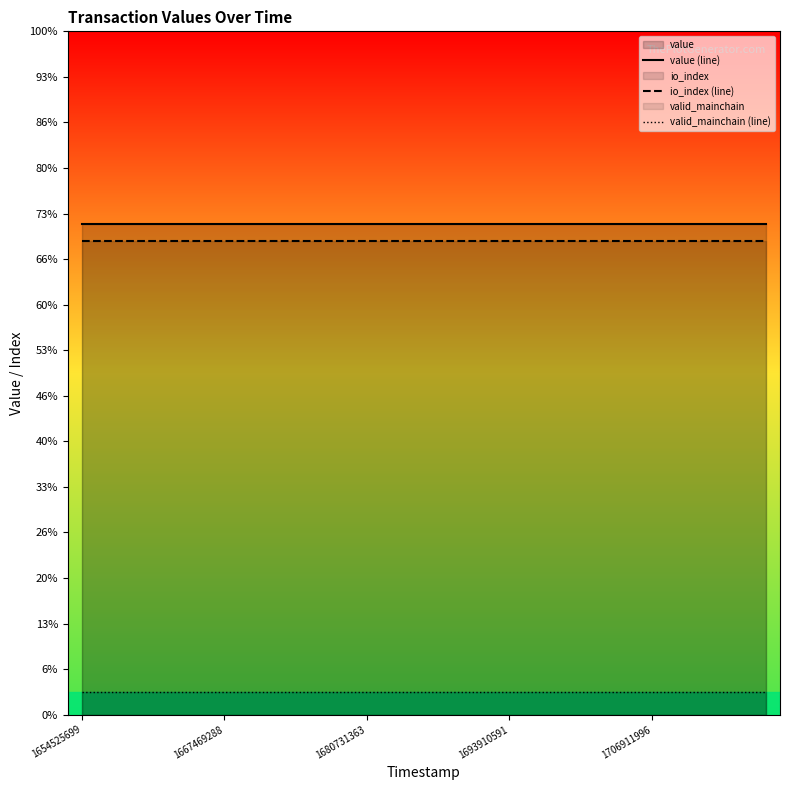

Between 5 and 24, which series saw the biggest shift?

value (line)